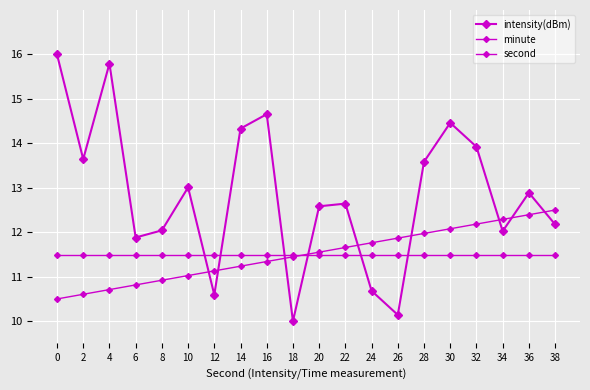

Is the value of minute at 30 greater than the value of second at 10?

Yes